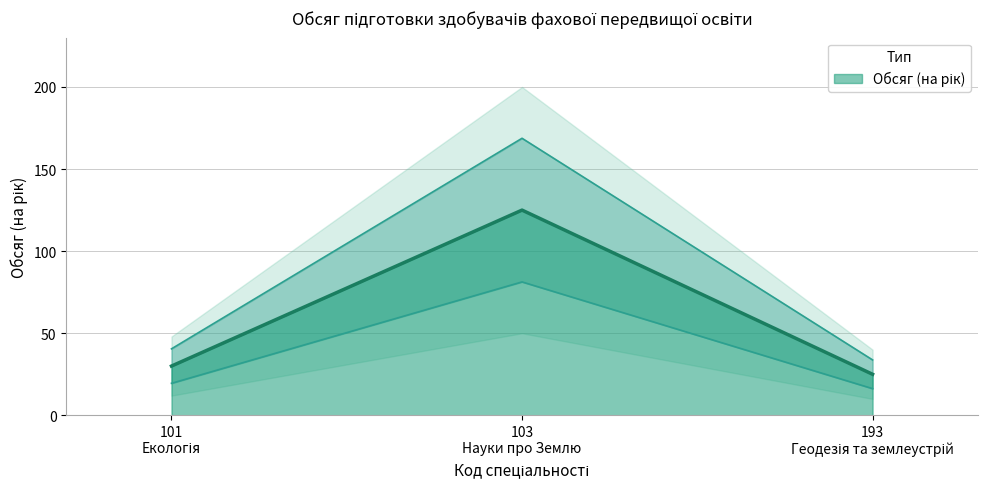

True or false: the data shows 13 at 193.

False